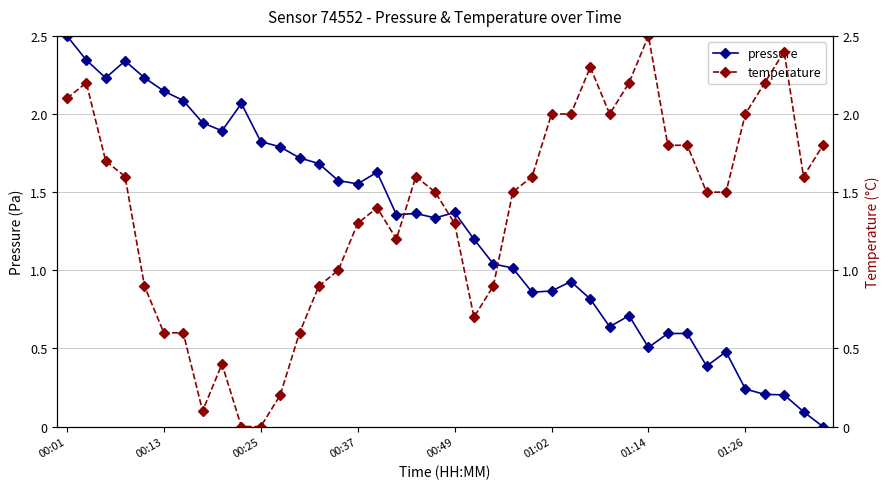

Reading left to right, extract all data points from this chart.

pressure: 2.5	2.3	2.2	2.3	2.2	2.1	2.1	1.9	1.9	2.1	1.8	1.8	1.7	1.7	1.6	1.6	1.6	1.4	1.4	1.3	1.4	1.2	1.0	1.0	0.9	0.9	0.9	0.8	0.6	0.7	0.5	0.6	0.6	0.4	0.5	0.2	0.2	0.2	0.1	0.0
temperature: 2.1	2.2	1.7	1.6	0.9	0.6	0.6	0.1	0.4	0.0	0.0	0.2	0.6	0.9	1.0	1.3	1.4	1.2	1.6	1.5	1.3	0.7	0.9	1.5	1.6	2.0	2.0	2.3	2.0	2.2	2.5	1.8	1.8	1.5	1.5	2.0	2.2	2.4	1.6	1.8